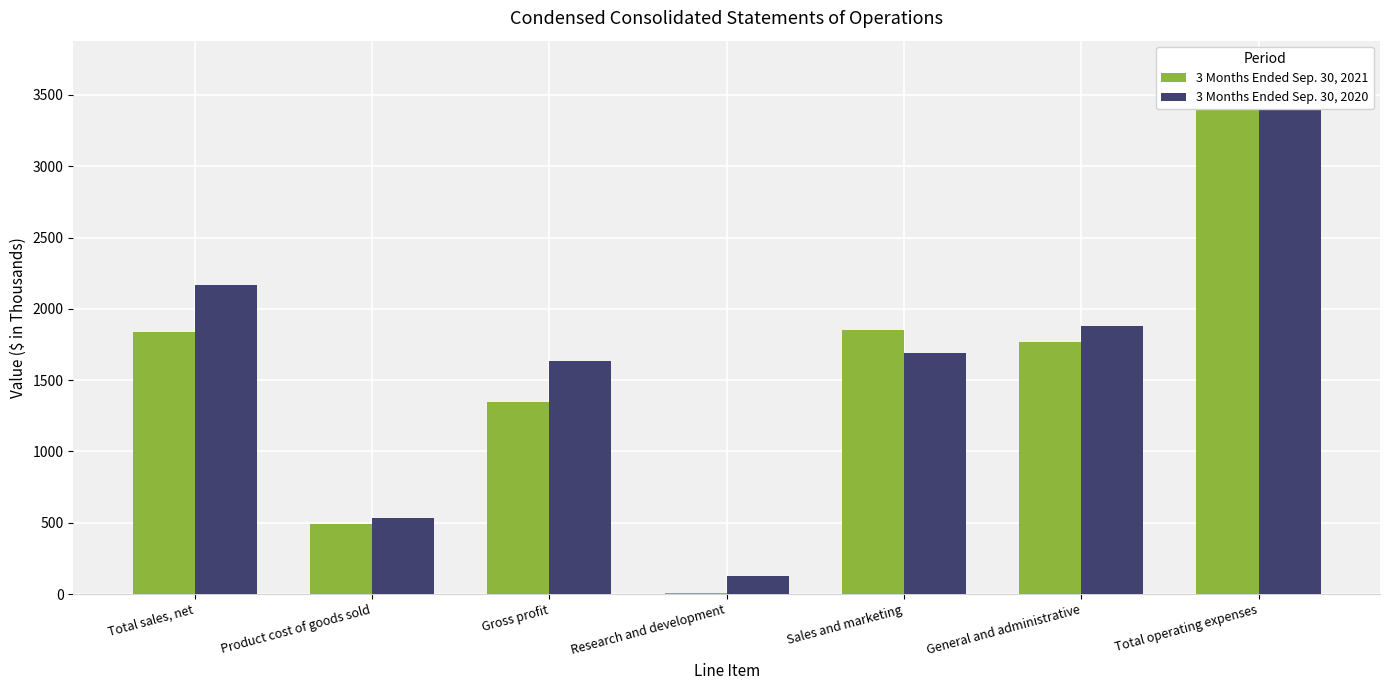

Which series has the widest spread of values?

3 Months Ended Sep. 30, 2021